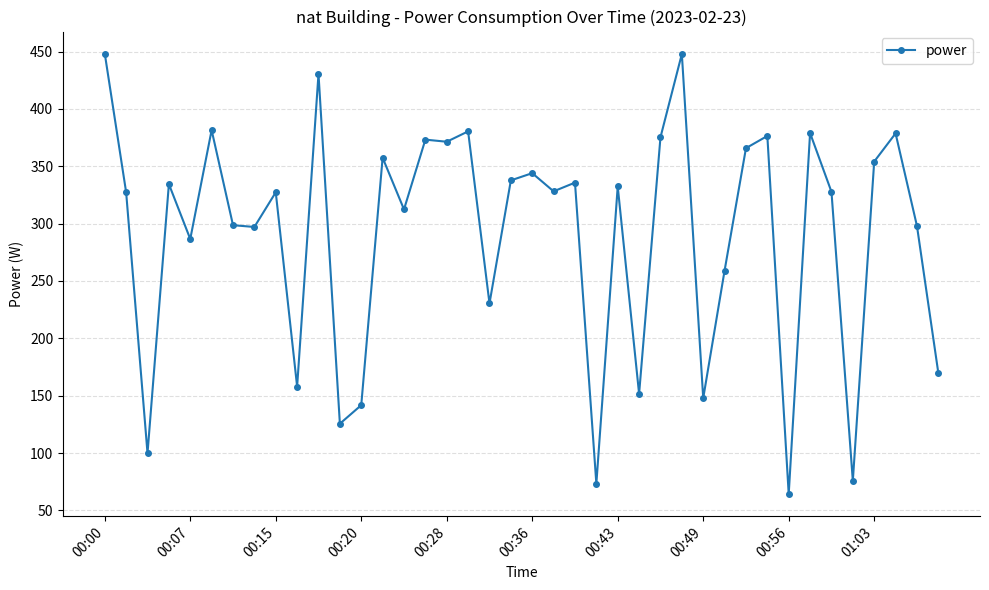

What is the sum of all values?

11604.2